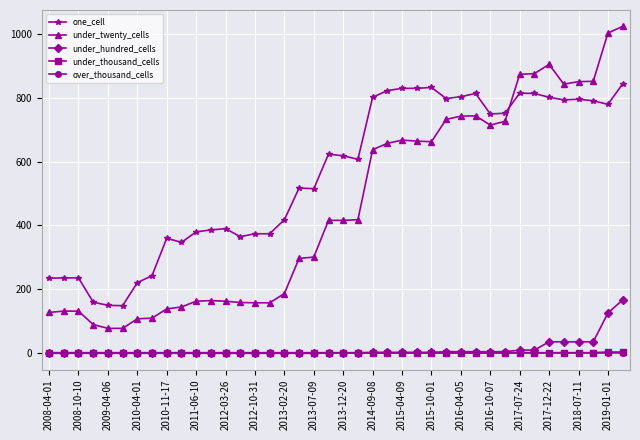

True or false: over_thousand_cells and one_cell intersect in this chart.

False